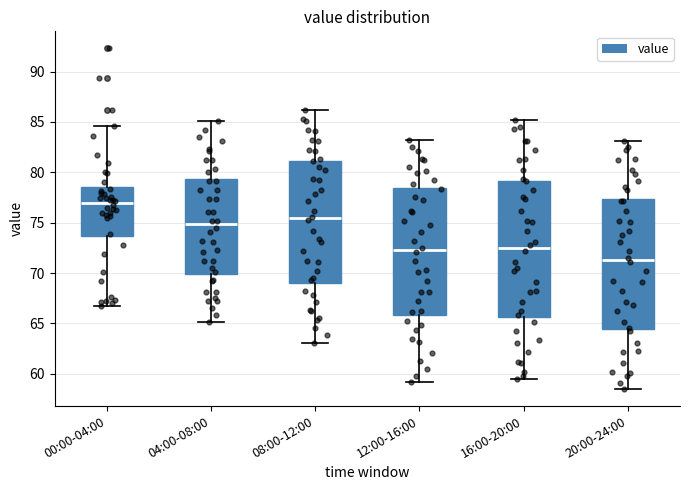

Reading left to right, read every box against the y-axis: the position of its median line, the range the box covers, and the ends of its whiskers. The values are not printed on the chart, so give them approximately, as read against the axis.

00:00-04:00: median 77.0, box 73.5 to 78.5, whiskers 67.0 to 84.5
04:00-08:00: median 75.0, box 70.0 to 79.5, whiskers 65.0 to 85.0
08:00-12:00: median 75.5, box 69.0 to 81.0, whiskers 63.0 to 86.0
12:00-16:00: median 72.5, box 66.0 to 78.5, whiskers 59.0 to 83.0
16:00-20:00: median 72.5, box 65.5 to 79.0, whiskers 59.5 to 85.0
20:00-24:00: median 71.5, box 64.5 to 77.5, whiskers 58.5 to 83.0